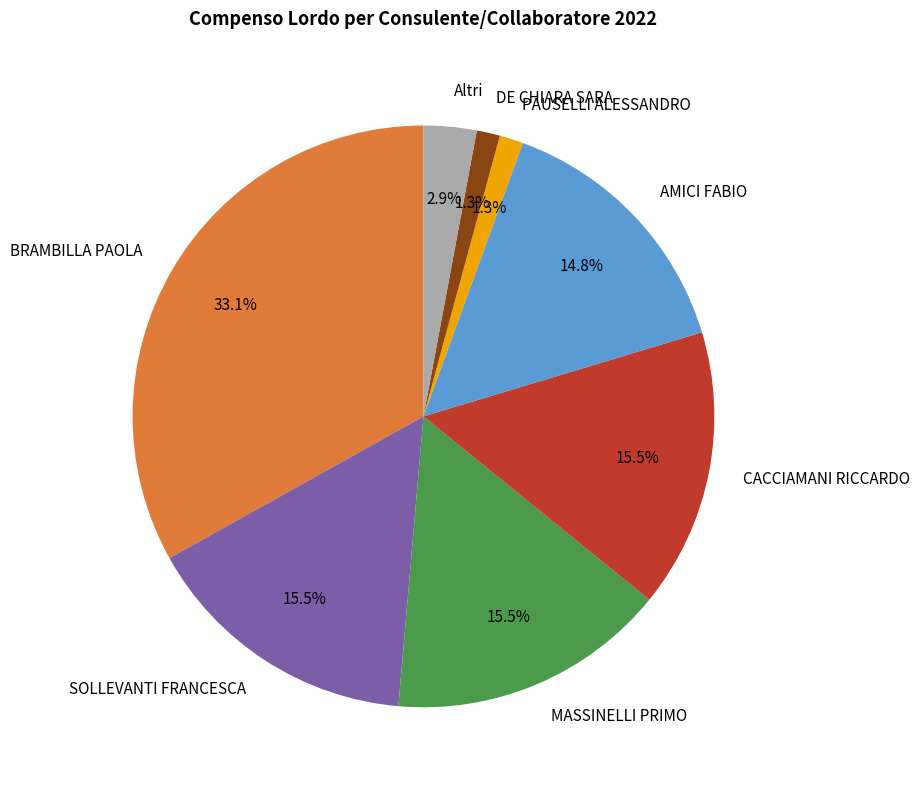

How much of the chart is everything except SOLLEVANTI FRANCESCA?

84.5%